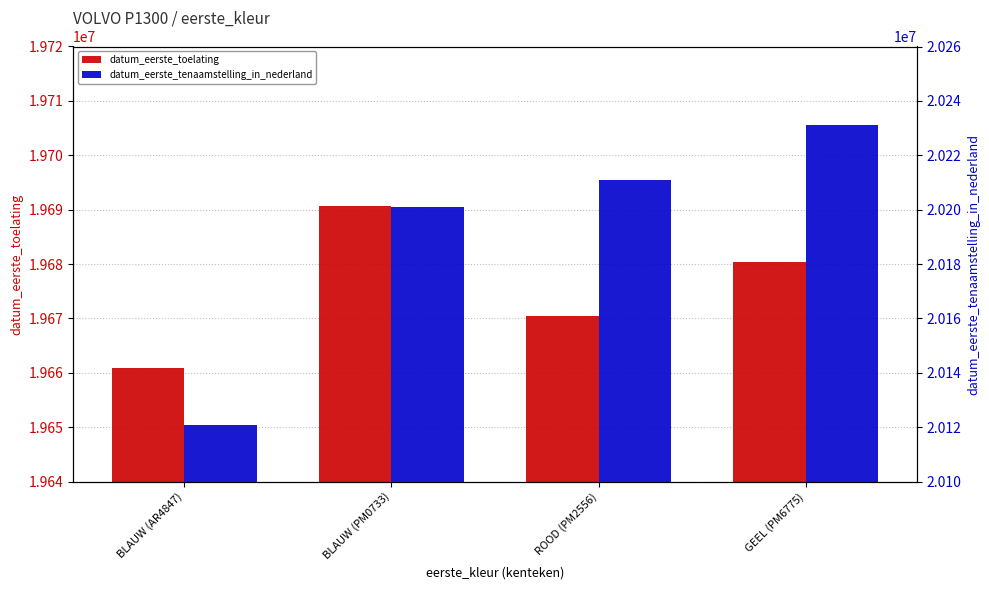

Rank the series by their maximum value, from lowest to highest.

datum_eerste_toelating, datum_eerste_tenaamstelling_in_nederland